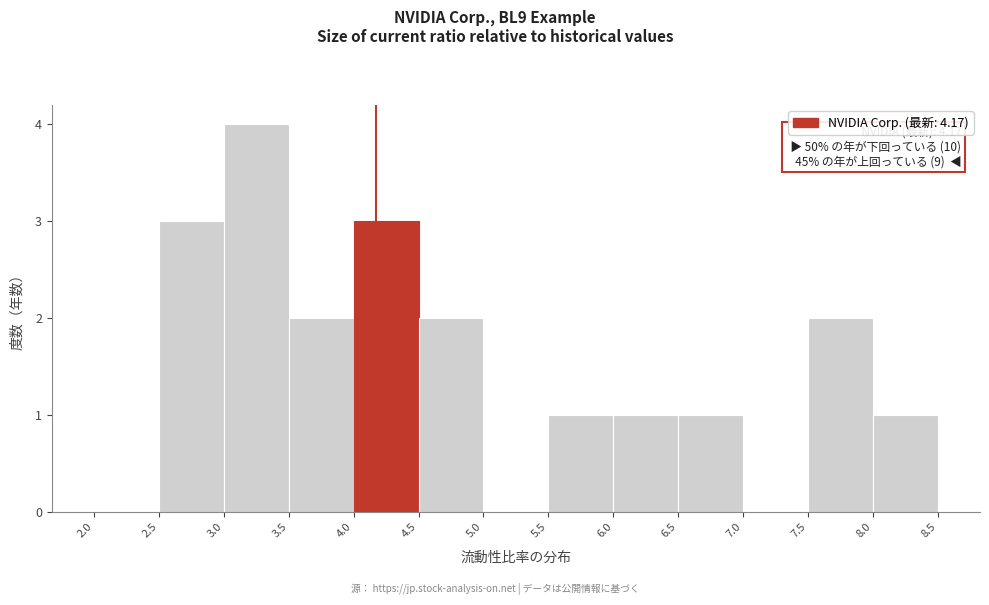

Over which range of the x-axis is the bar tallest?

3.0 to 3.5